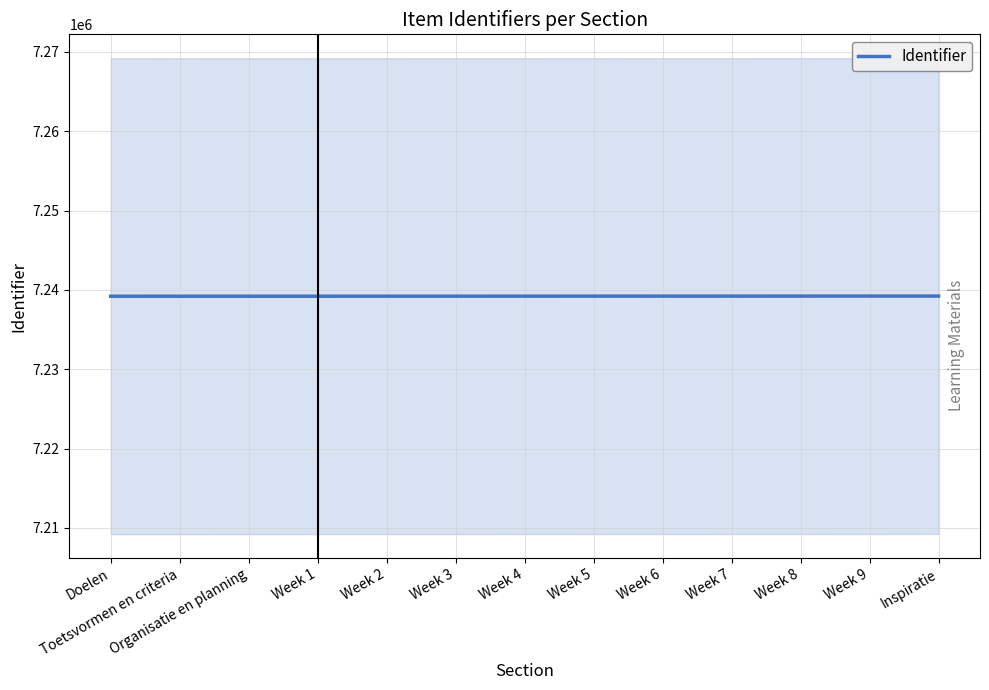

Which category has the lowest value across all series?

Doelen